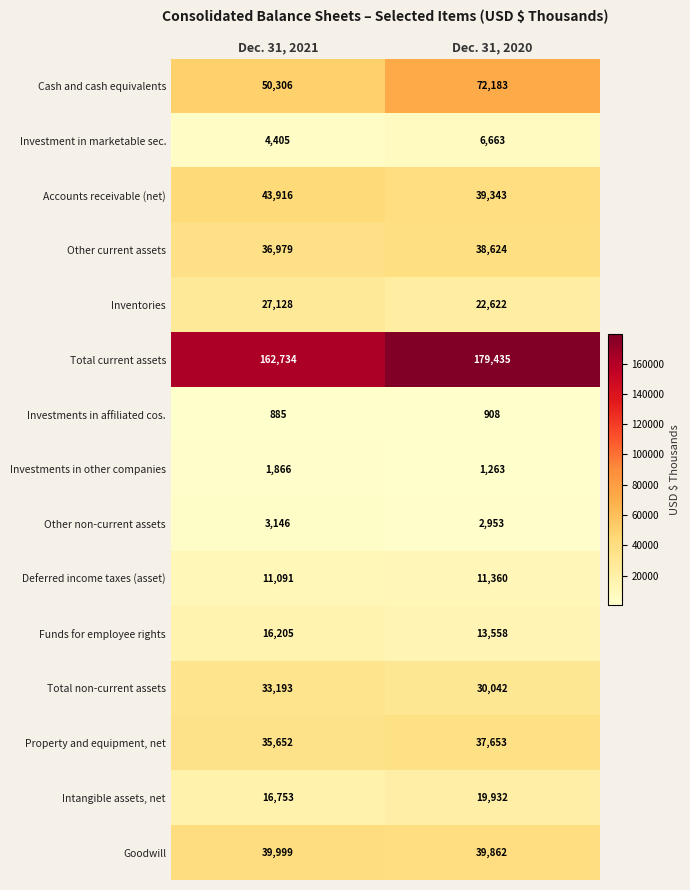

List the labels in order of Cash and cash equivalents value, largest first.

Dec. 31, 2020, Dec. 31, 2021